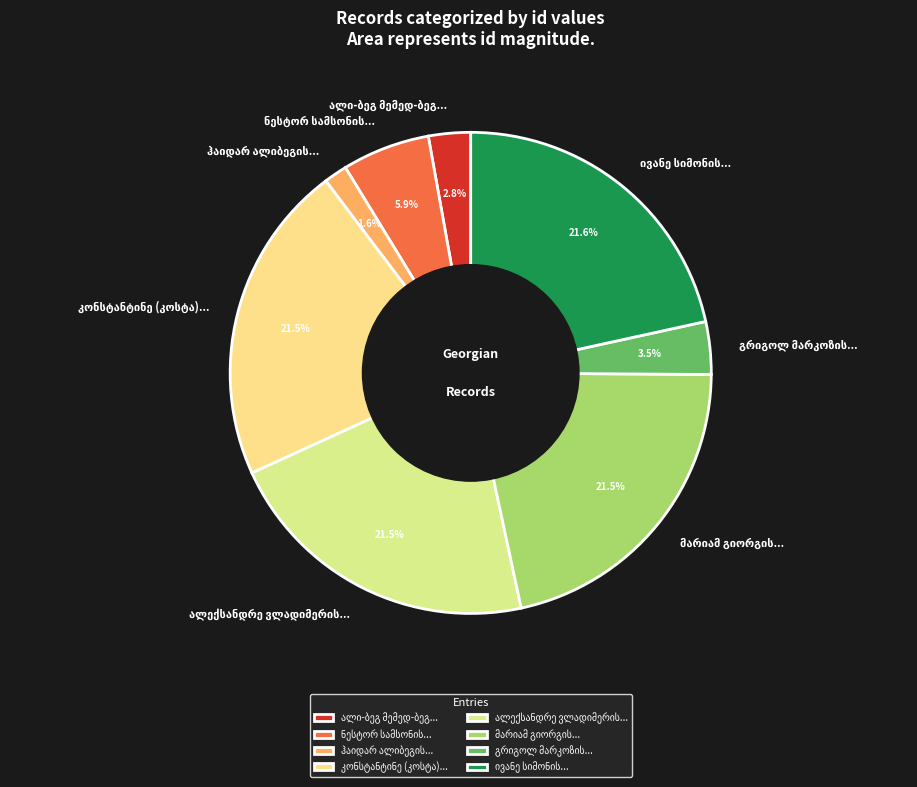

Is there any slice that represents more than half of the pie?

No